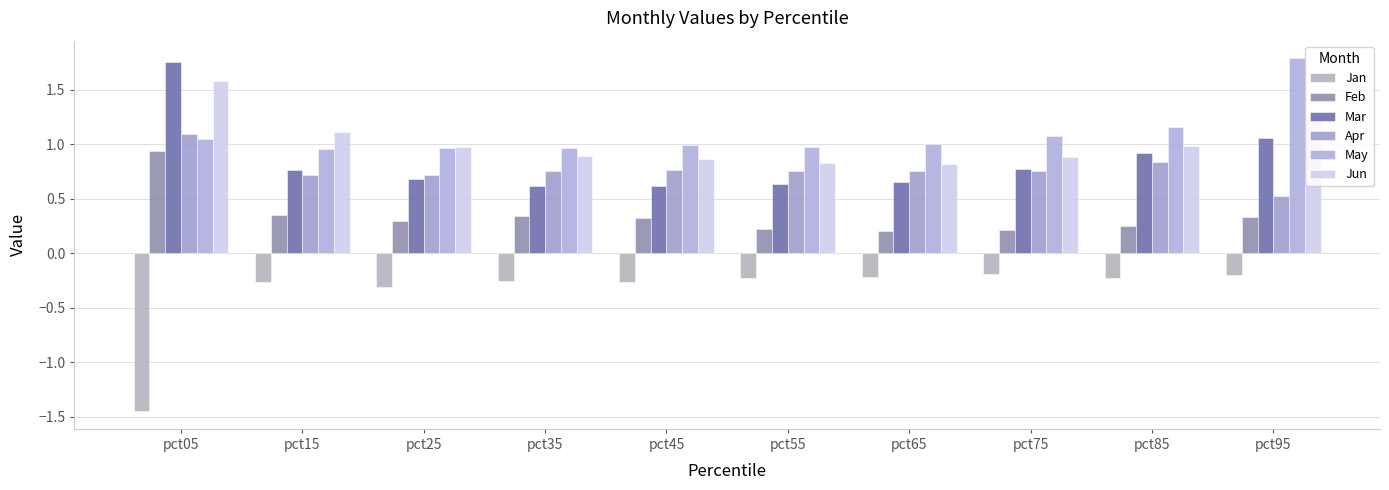

At which category does the chart reach its minimum across all series?

pct05